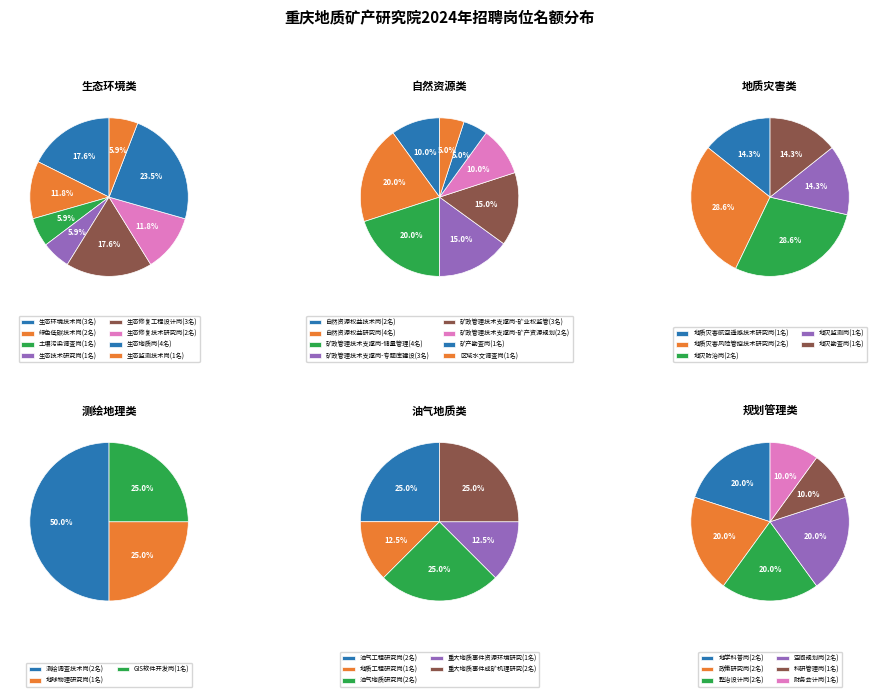

How much of the chart is everything except 地质灾害风险管控技术研究岗?

97.0%